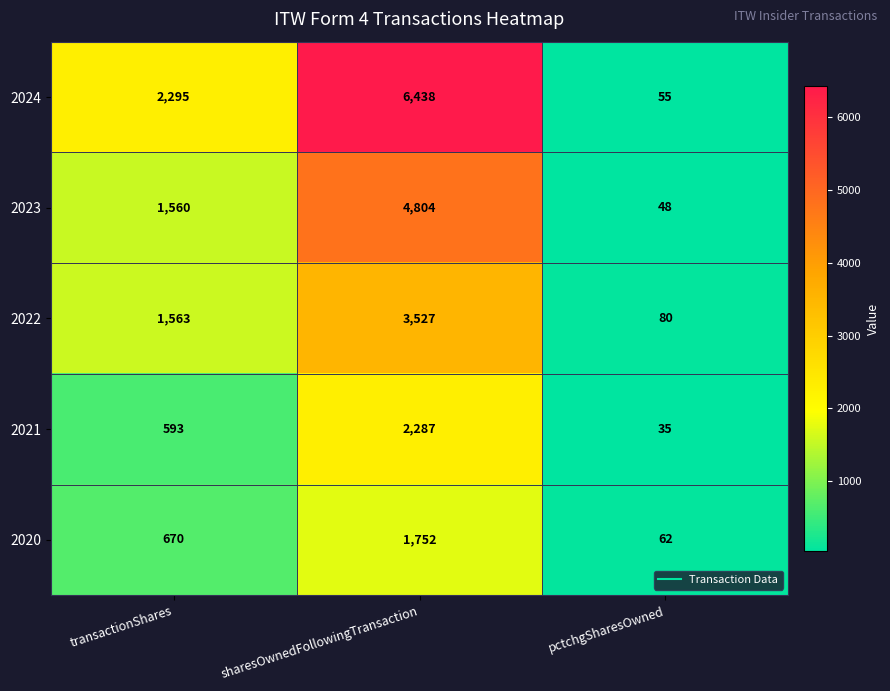

What is the average value of the 2022 series?

1723